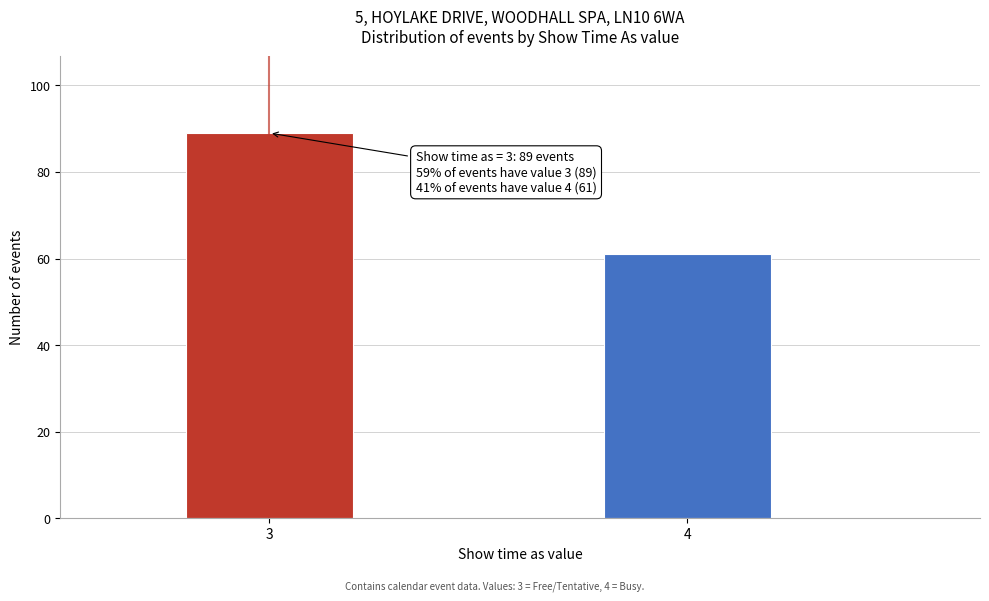

Reading left to right, list all the values displayed in this chart.

89	61